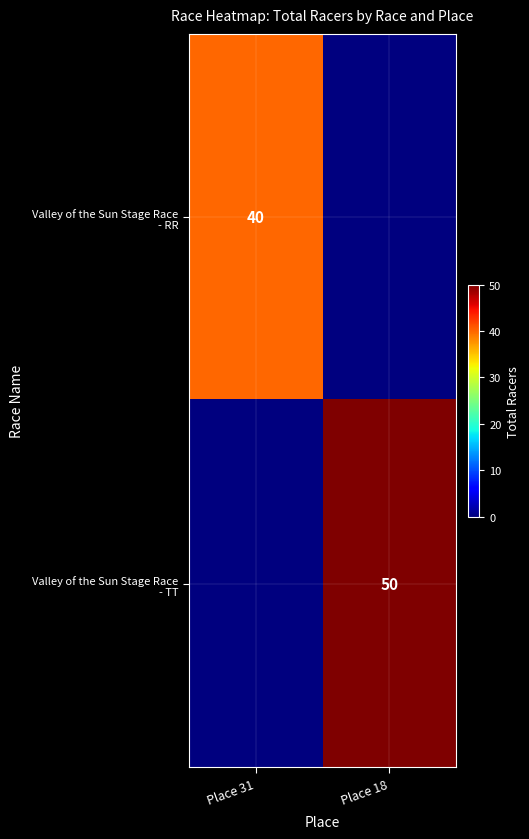

Which series has the largest range (max minus min)?

Valley of the Sun Stage Race - TT